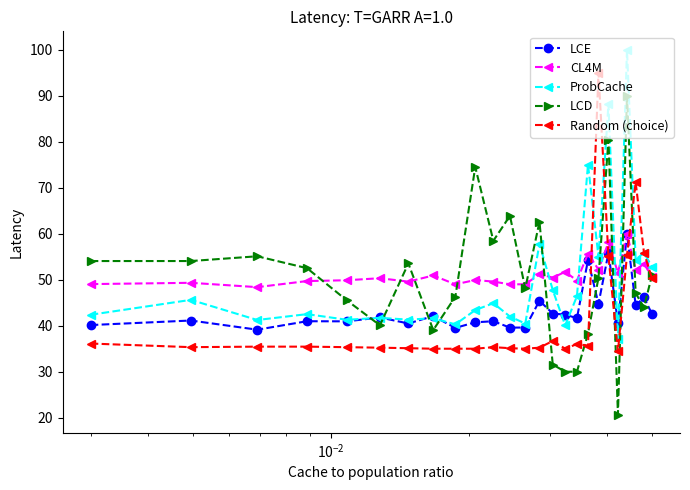

What is the smallest value displayed?

20.7